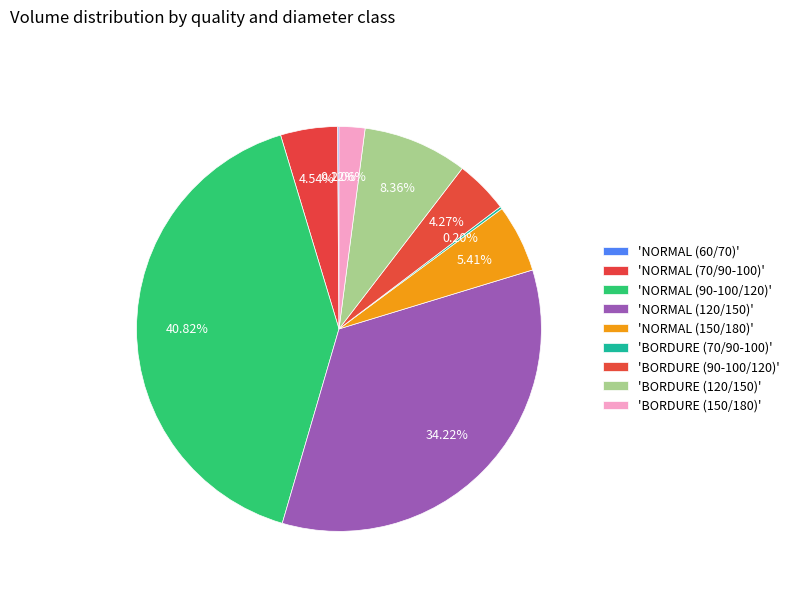

Which slice is the smallest?

NORMAL (60/70)